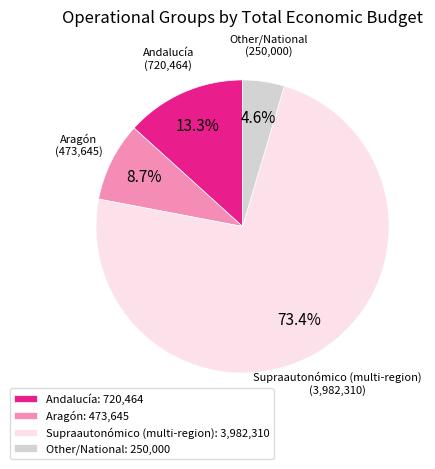

Count the number of slices in the pie.

4